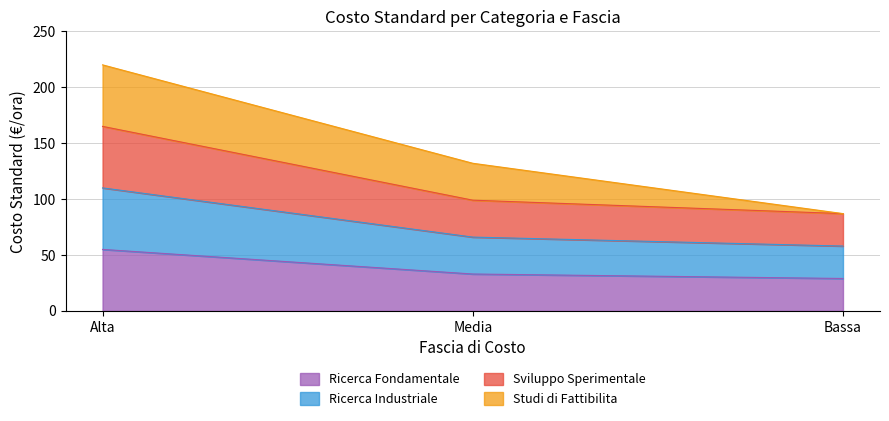

Does the chart have visible grid lines?

Yes